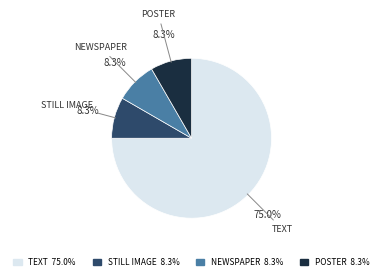

What portion of the pie excludes POSTER 8.3%?

91.7%